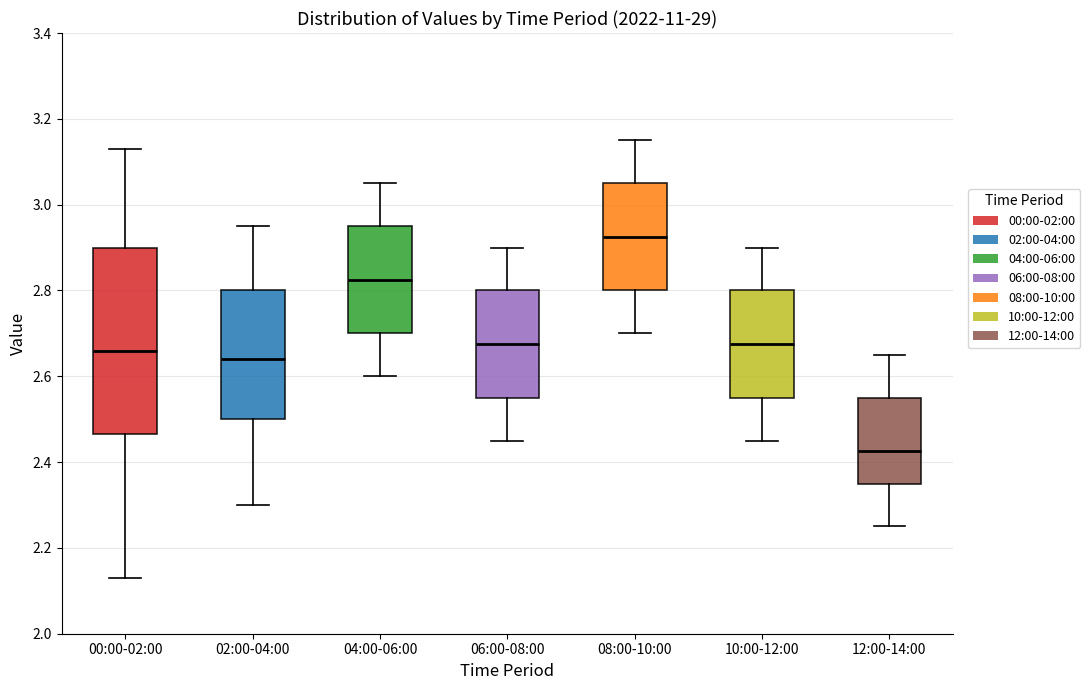

Which box's median line is the lowest?

12:00-14:00